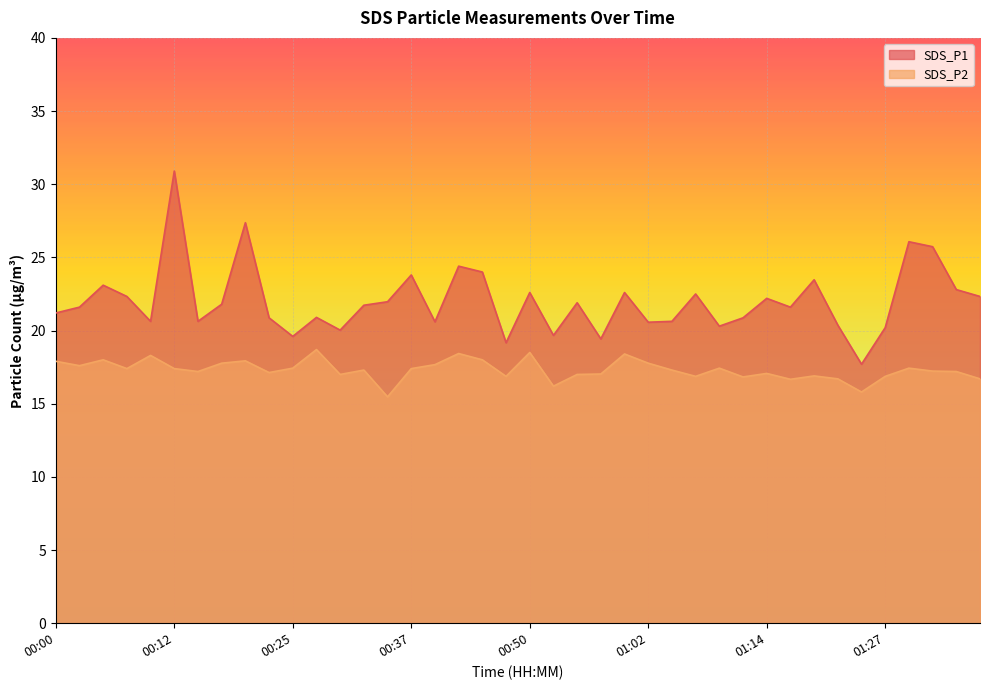

What value does the SDS_P1 series have at 01:37?

22.3